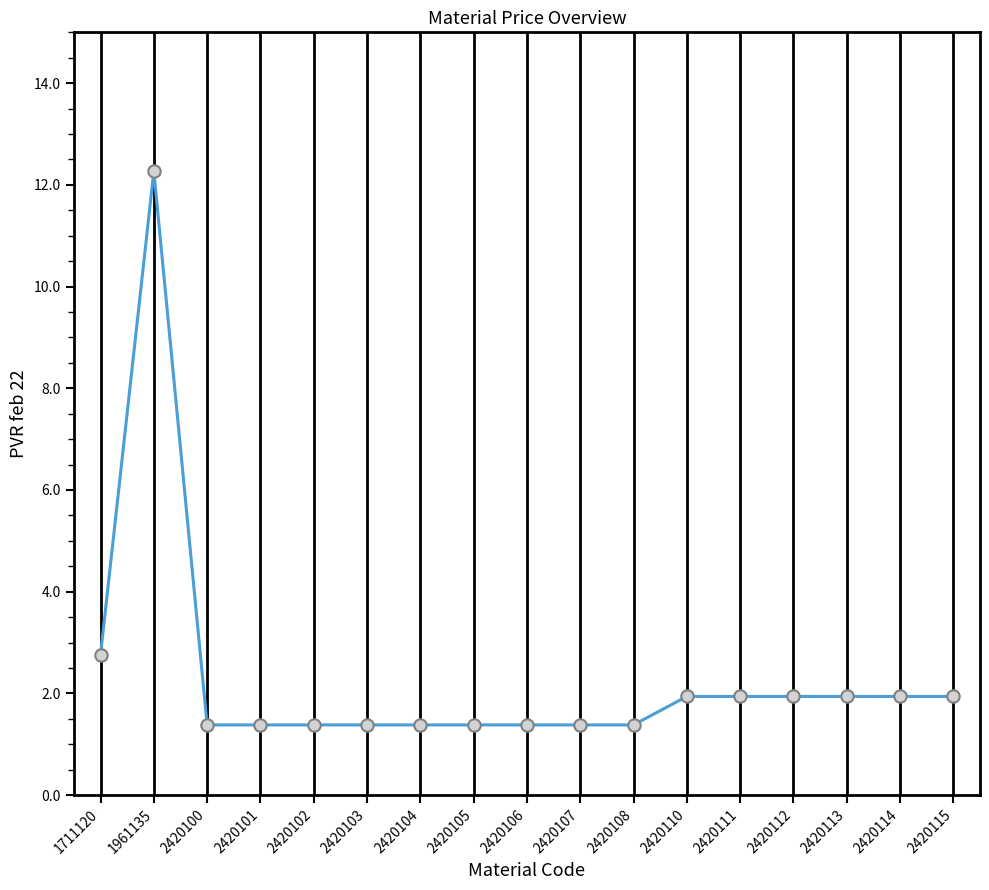

What is the ratio of the value at 2420102 to the value at 2420111?

0.7